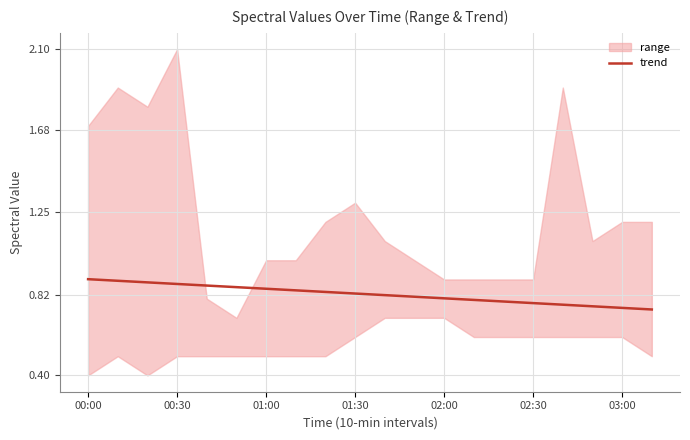

The chart shows a value of 1.5 at 01:00. True or false?

False